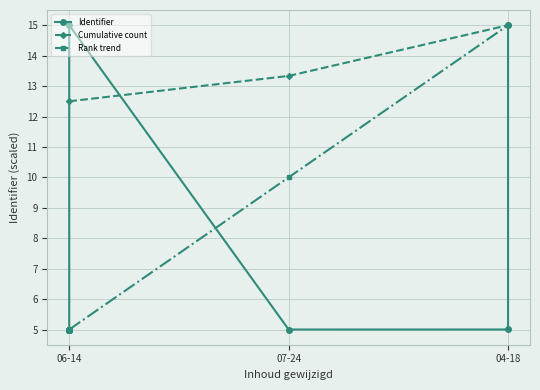

What is the maximum value for Rank trend?

15.0